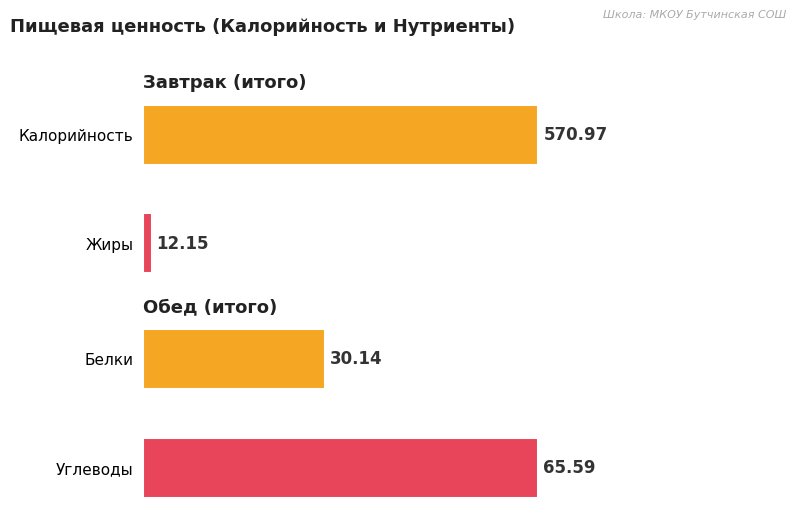

Where is Калорийность nearest to the value 646?

Завтрак